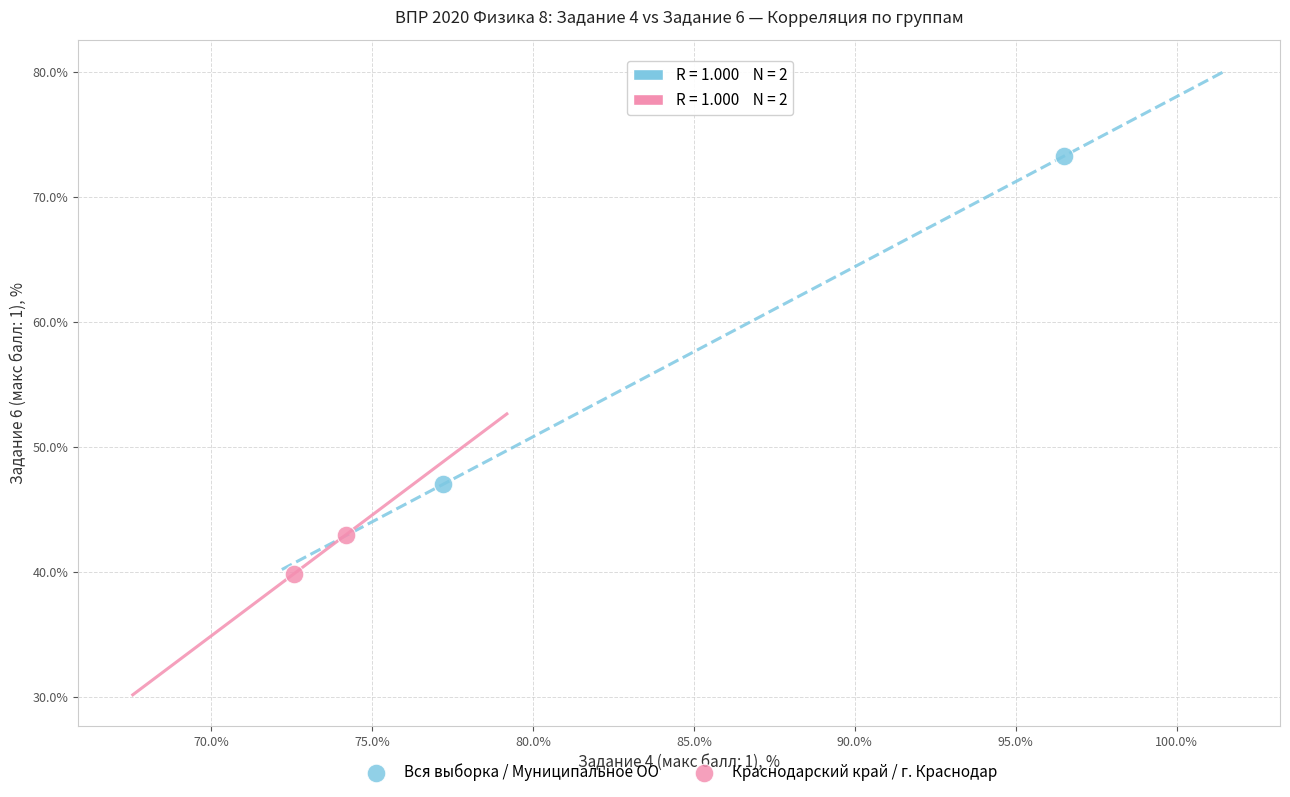

What are all the series names shown in the legend?

Вся выборка / Муниципальное ОО, Краснодарский край / г. Краснодар